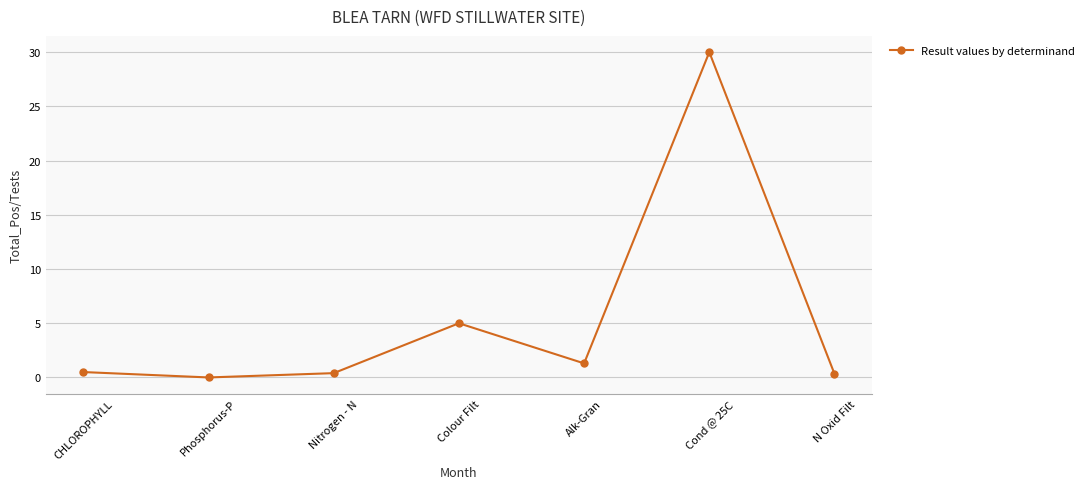

The chart shows a value of 5.0 at Colour Filt. True or false?

True